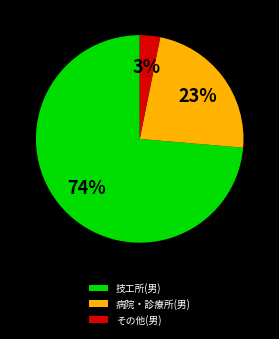

How many slices are in this pie chart?

3